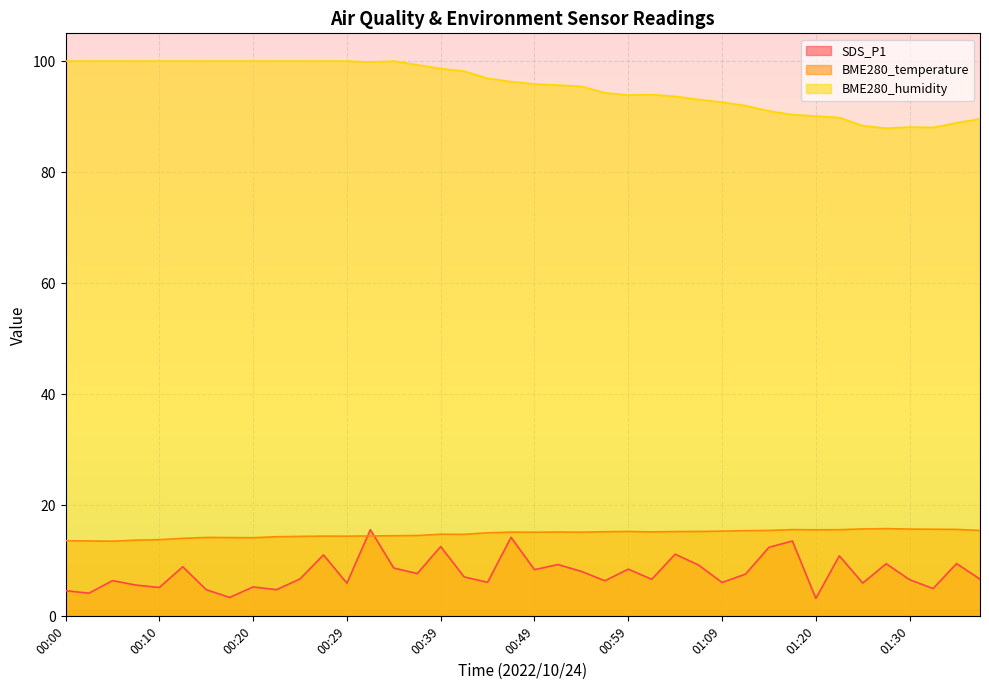

What is the difference between the highest and lowest values at 00:27?

88.9